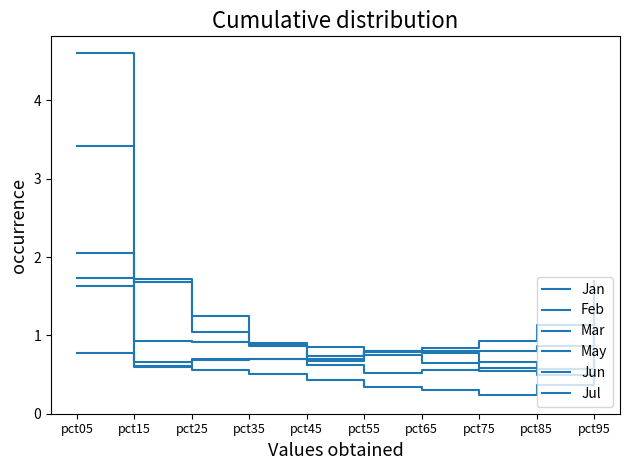

Rank the categories by Feb value from highest to lowest.

pct05, pct95, pct15, pct25, pct35, pct45, pct55, pct65, pct75, pct85